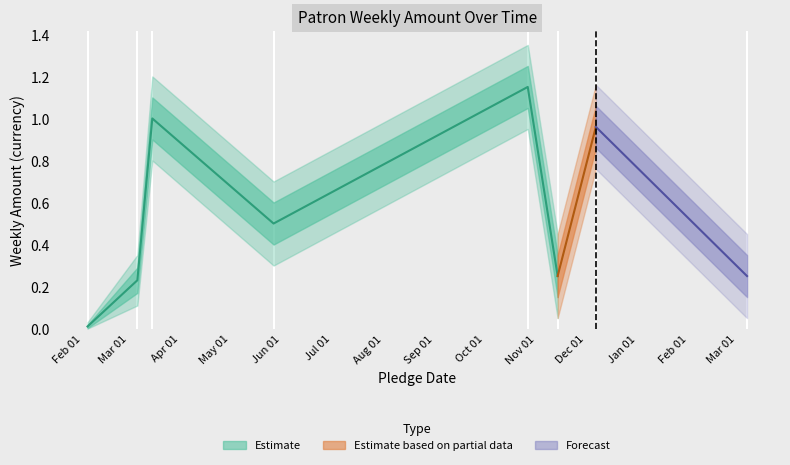

Is this an area chart (filled region under the line)?

No